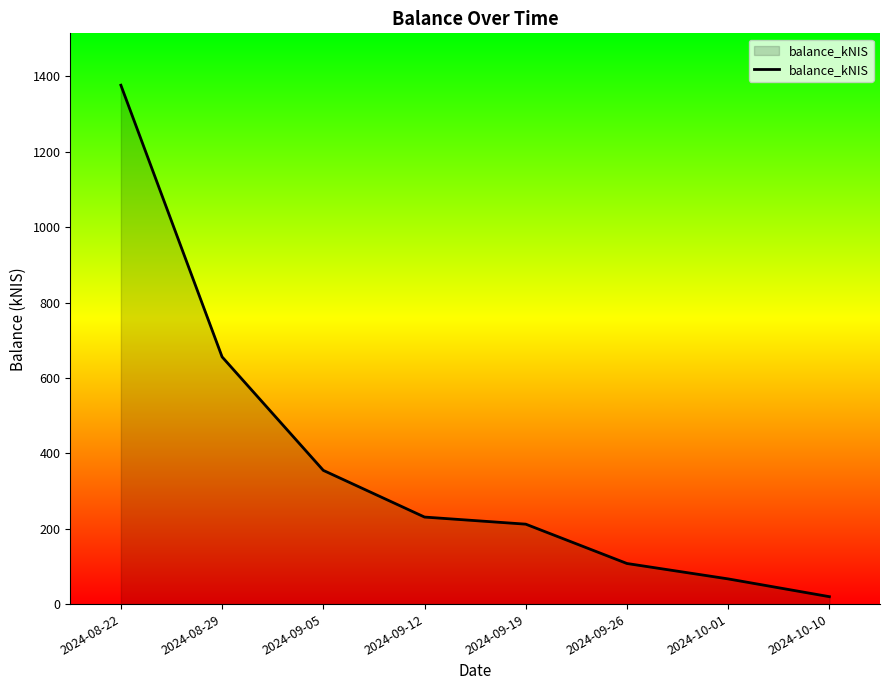

Reading left to right, what are all the values shown in this chart?

1376.8	655.9	354.8	230.9	212.1	107.7	66.8	19.7